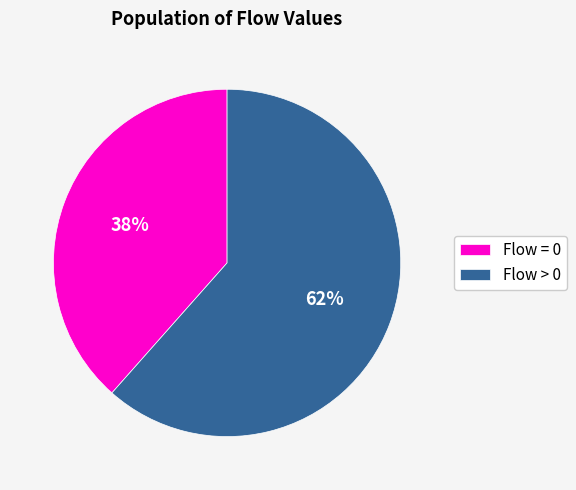

Count the number of slices in the pie.

2